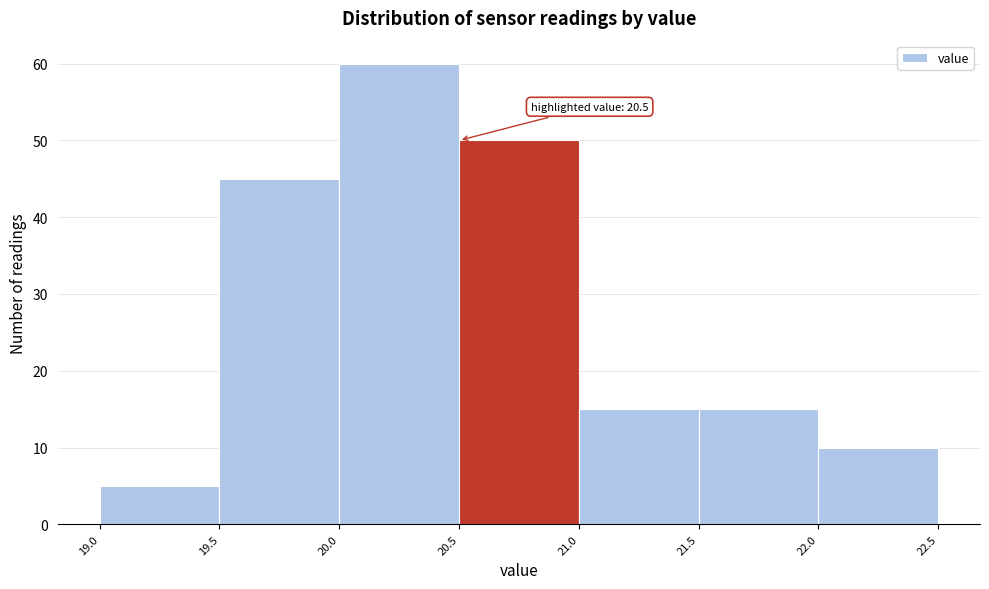

Which range on the x-axis has the tallest bar?

20.0 to 20.5